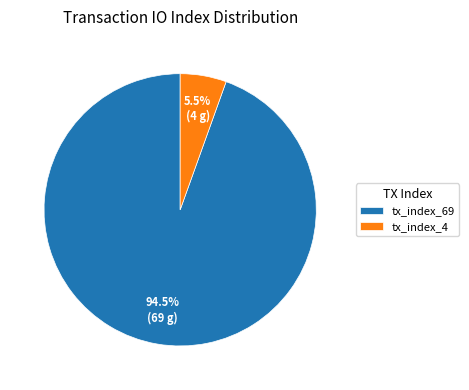

Rank the categories by value from highest to lowest.

tx_index_69, tx_index_4